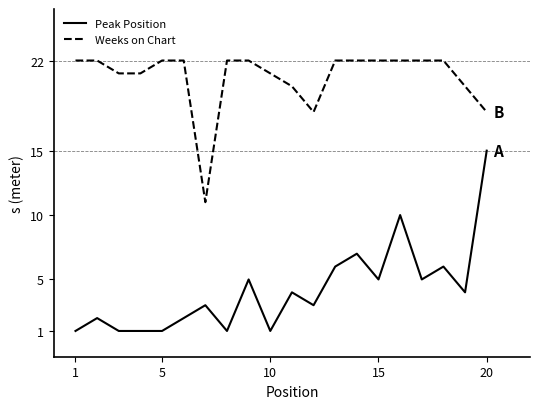

Rank the series by their average value, from lowest to highest.

Peak Position, Weeks on Chart